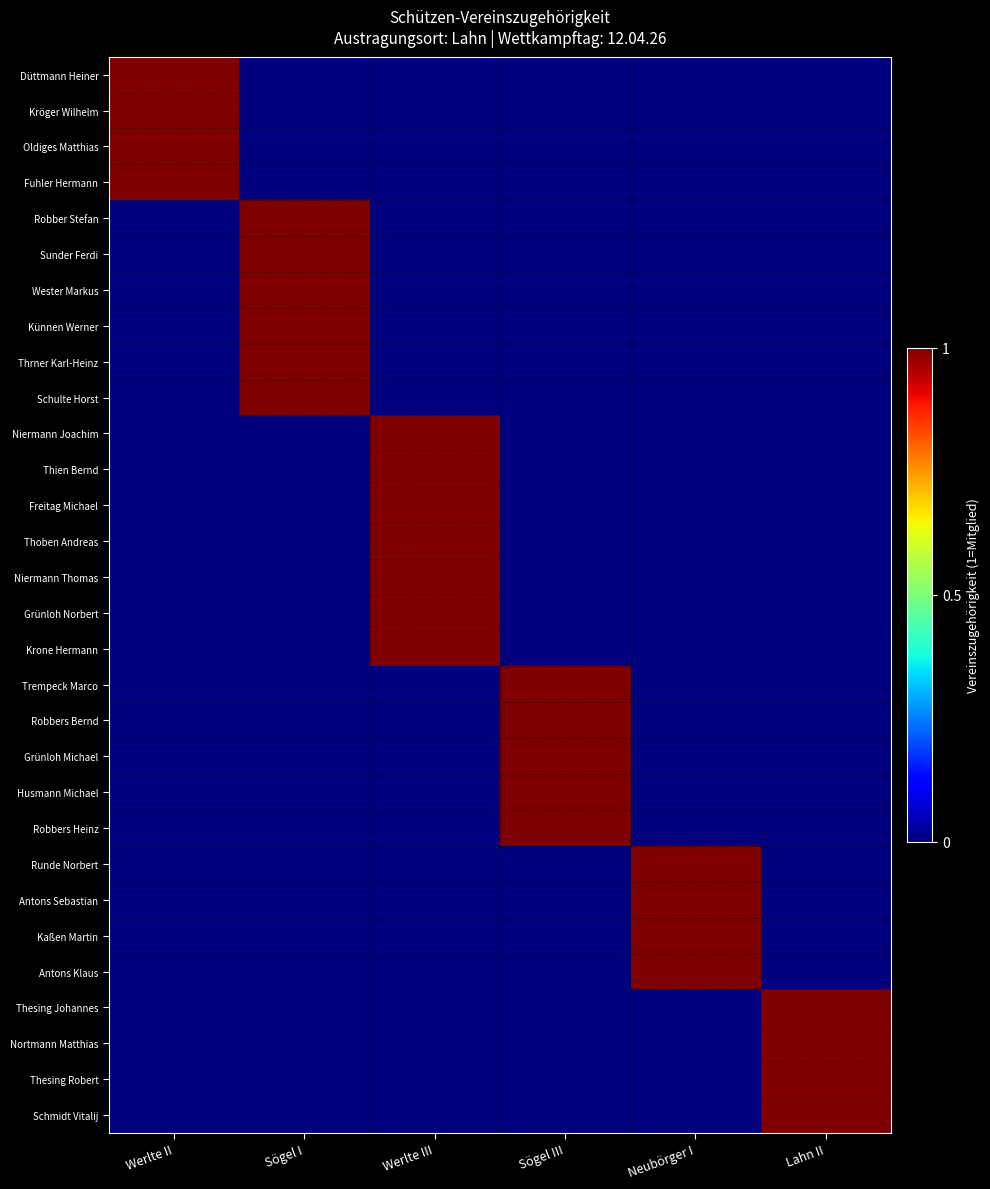

At which category is the sum across all series the highest?

Werlte III